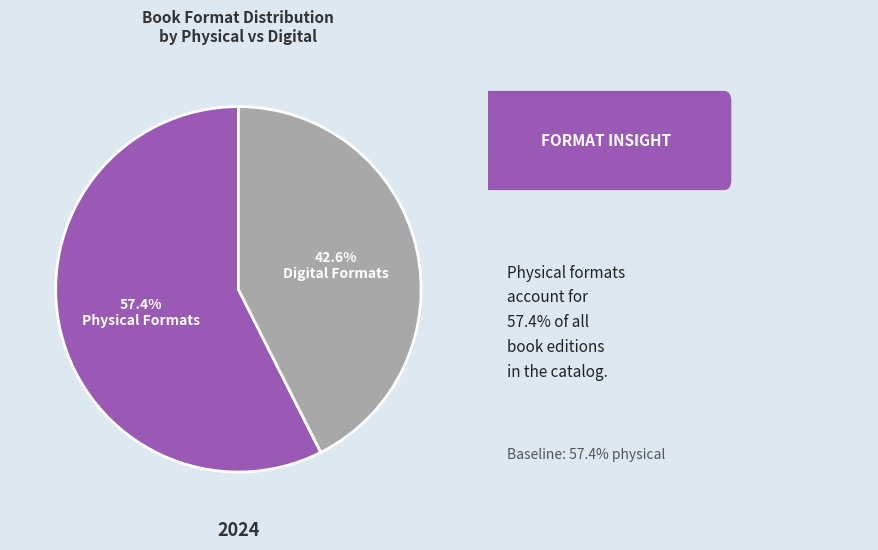

What is the ratio of the value at Digital Formats to the value at Physical Formats?

0.7